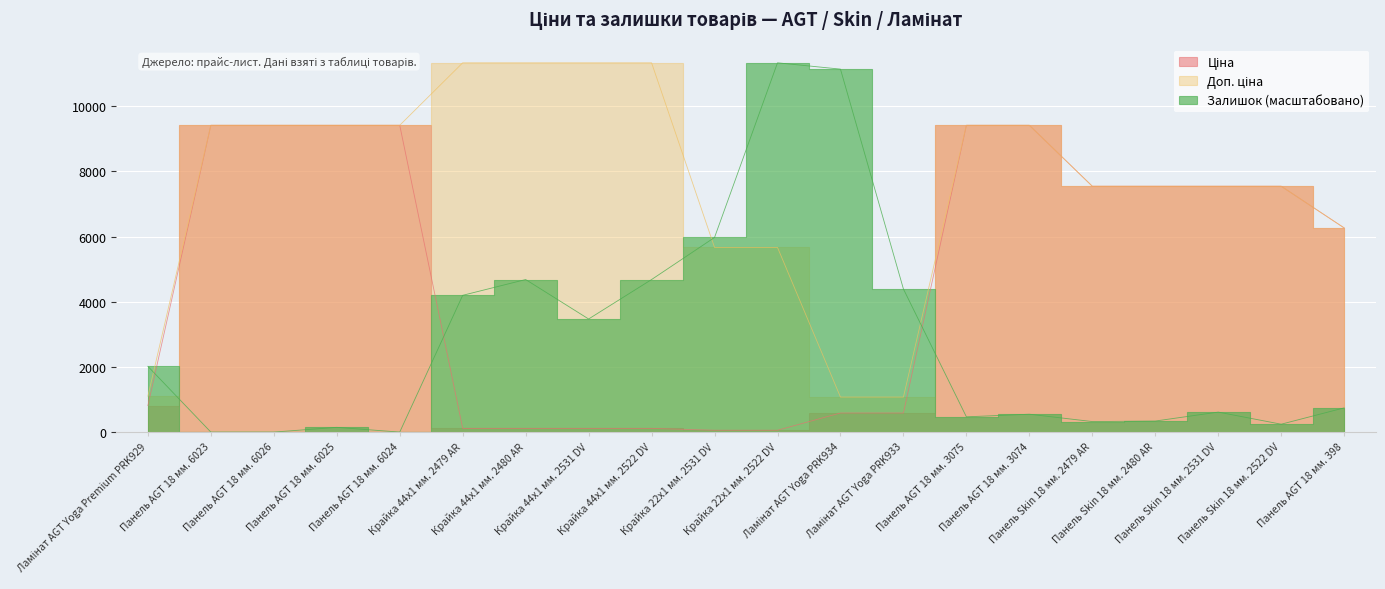

At which category does the chart reach its minimum across all series?

Панель AGT 18 мм. 6023